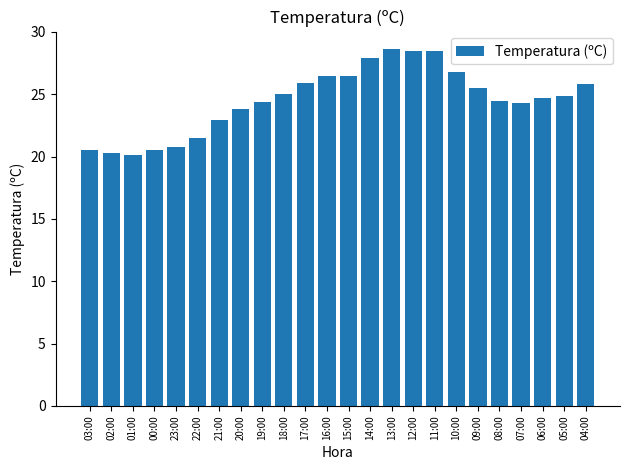

What is the change in value from 02:00 to 10:00?

+6.5